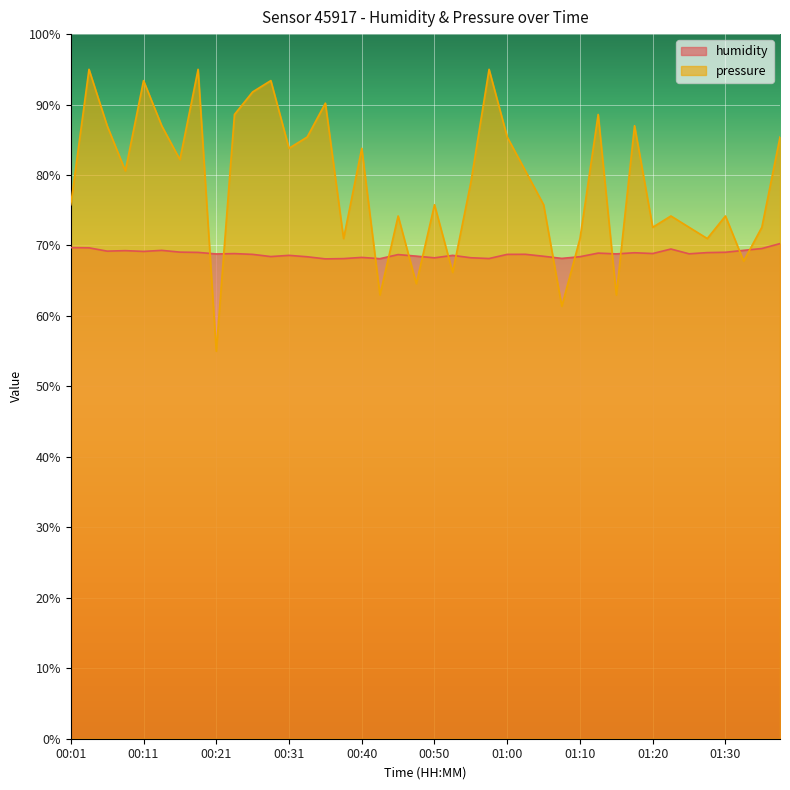

Reading left to right, what are all the values shown in this chart?

humidity: 69.7	69.7	69.2	69.3	69.2	69.3	69.1	69.0	68.8	68.8	68.7	68.4	68.6	68.4	68.1	68.1	68.3	68.1	68.7	68.5	68.2	68.6	68.3	68.2	68.7	68.8	68.5	68.2	68.4	68.9	68.8	69.0	68.9	69.5	68.8	69.0	69.0	69.3	69.6	70.3
pressure_norm: 75.8	95.0	87.0	80.6	93.4	87.0	82.2	95.0	55.0	88.6	91.8	93.4	83.8	85.4	90.2	71.0	83.8	63.0	74.2	64.6	75.8	66.2	79.0	95.0	85.4	80.6	75.8	61.4	71.0	88.6	63.0	87.0	72.6	74.2	72.6	71.0	74.2	67.8	72.6	85.4